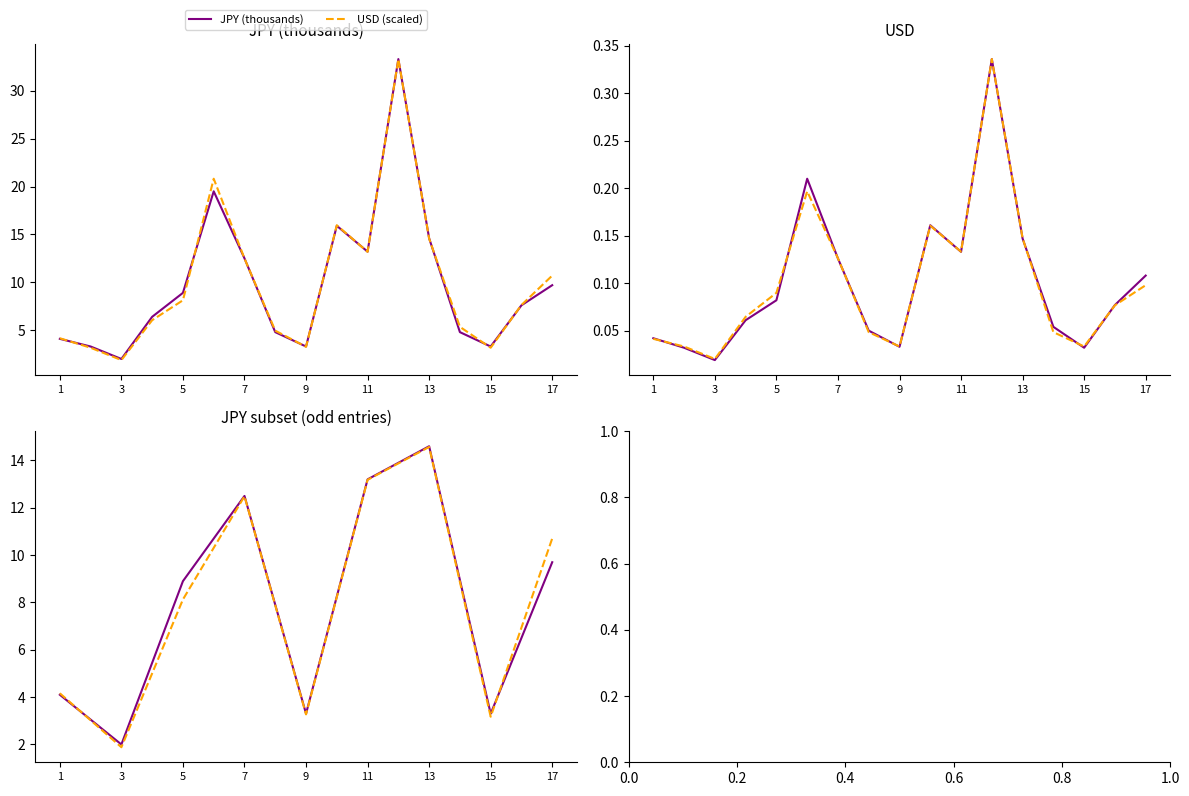

Which series has the largest total across all categories?

USD